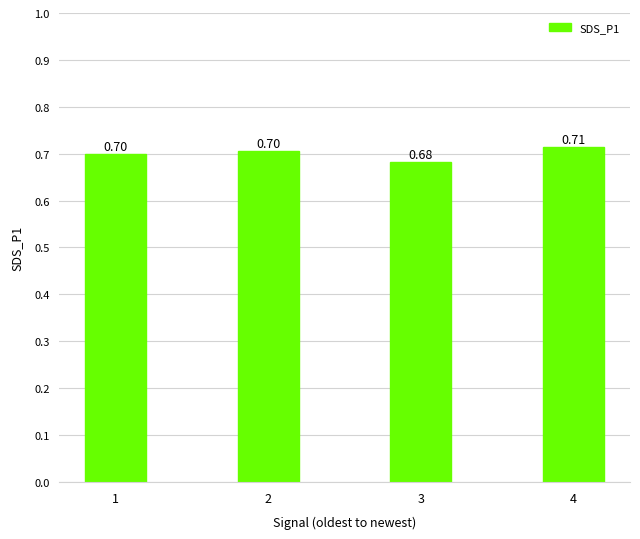

Is it true that the value at 3 is 0.7?

True